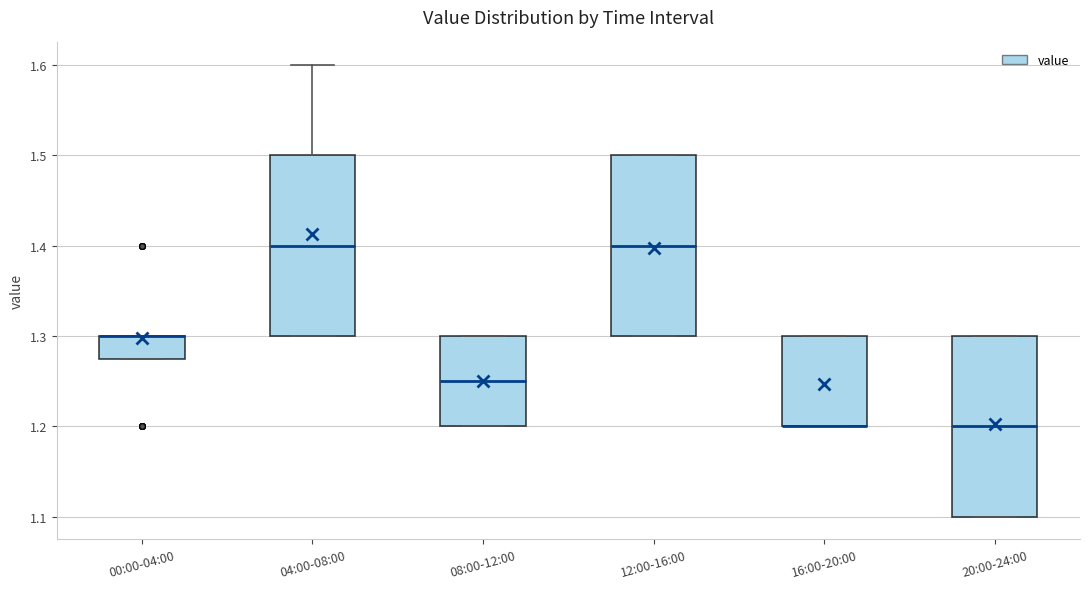

Where is the upper edge of the box for 20:00-24:00 on the y-axis? The values are not printed on the chart, so give them approximately, as read against the axis.

1.30